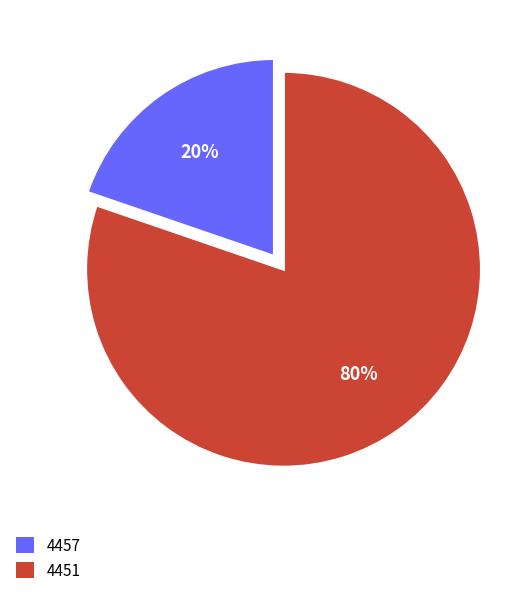

What percentage is the 4457 slice, to the nearest percent?

20%